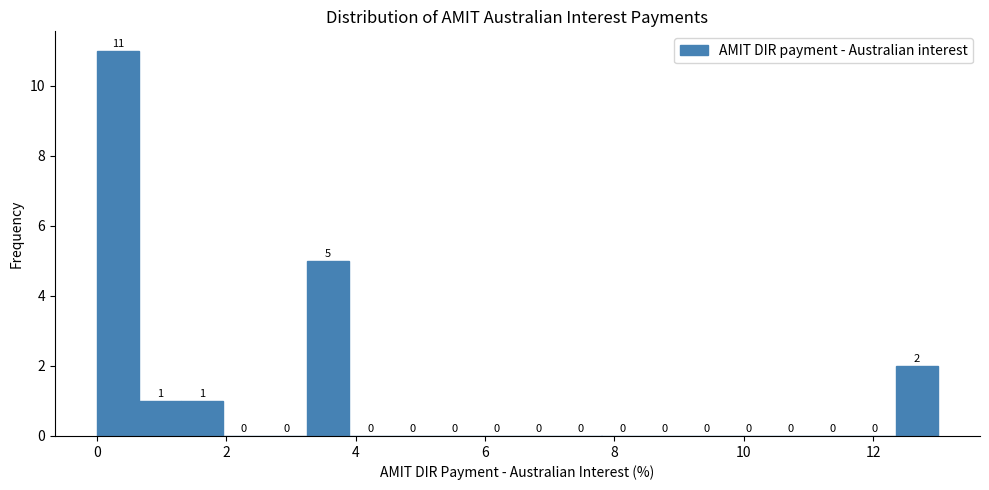

Around what value on the x-axis is the tallest bar? Give the approximate position of its centre, as read against the axis.

0.4